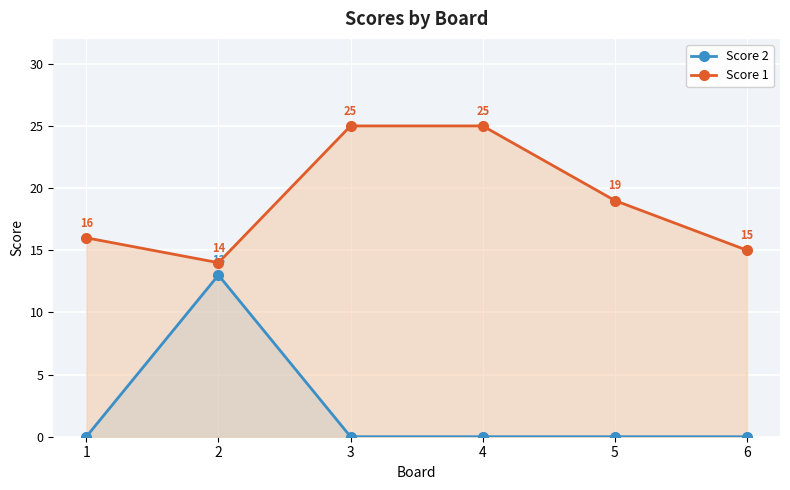

At which category does Score 1 reach its first local valley?

2